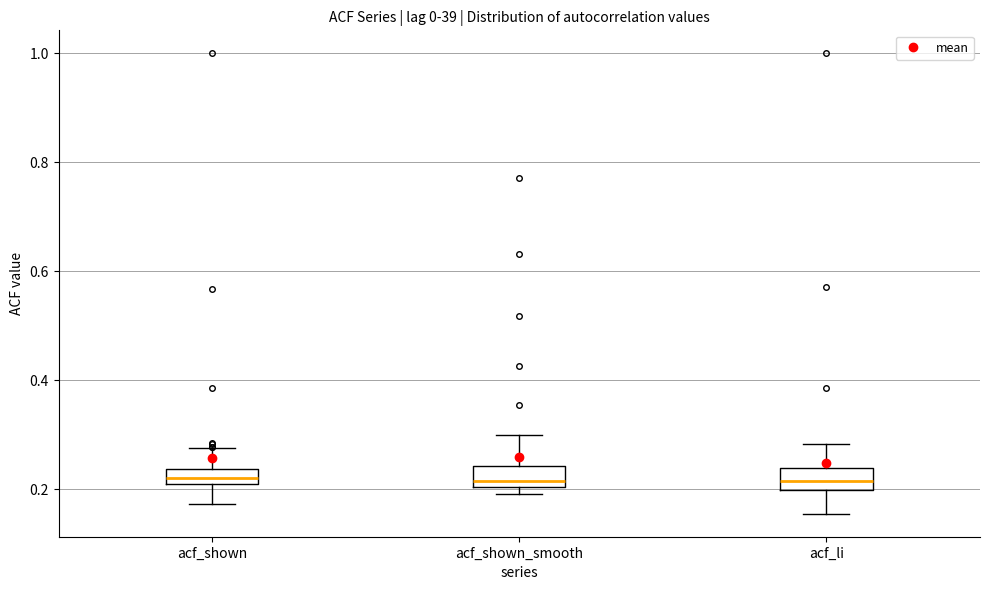

Where does the upper whisker of the box for acf_shown_smooth end on the y-axis? The values are not printed on the chart, so give them approximately, as read against the axis.

0.30